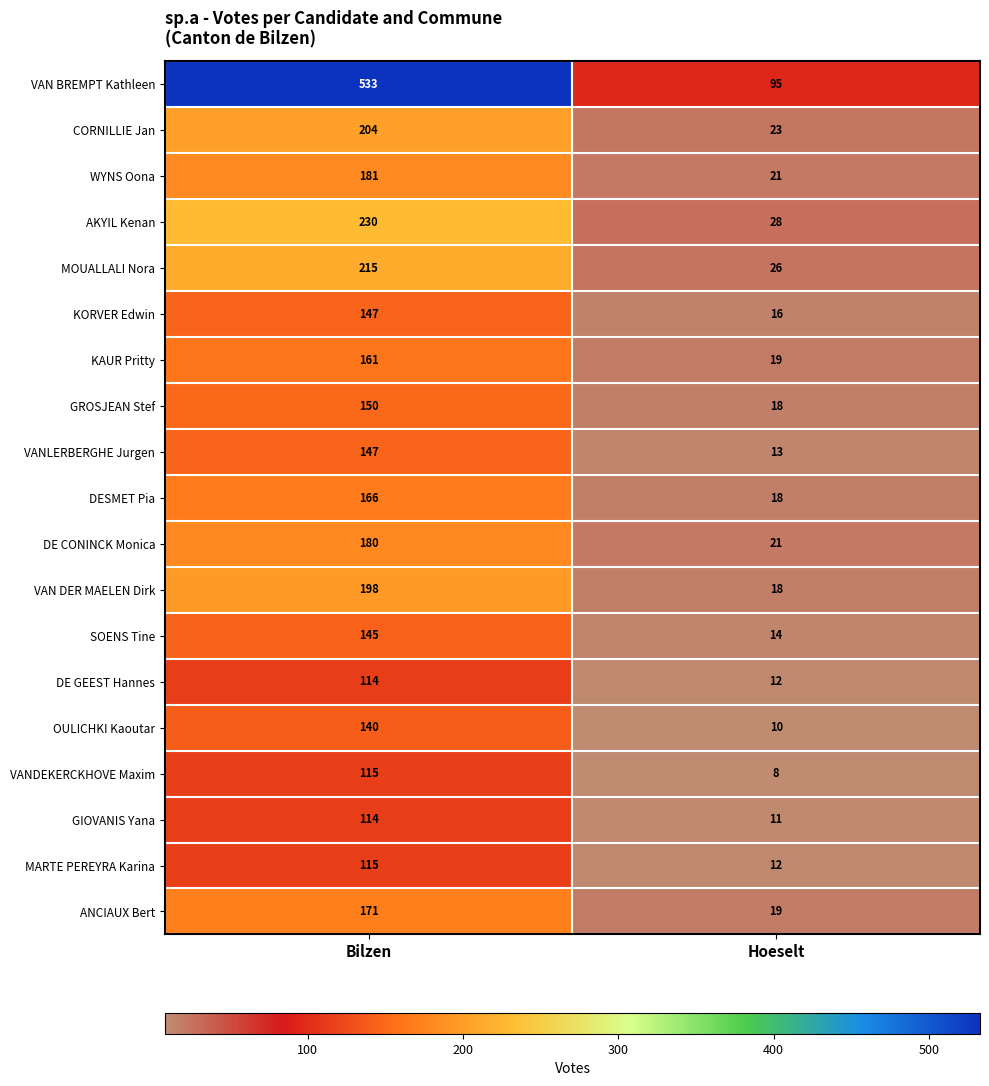

What is the approximate value of DE GEEST Hannes at Bilzen?

114